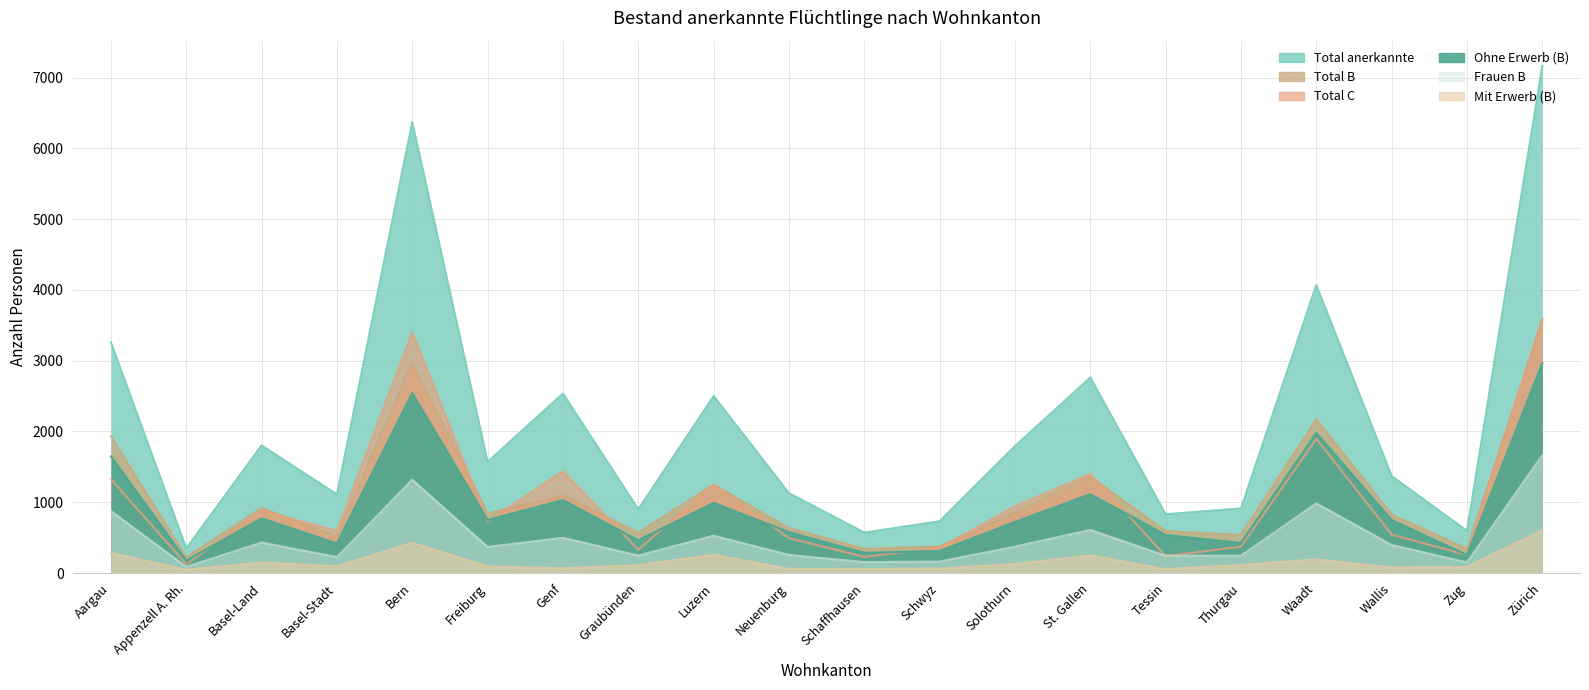

What is the difference between the highest and lowest values at Neuenburg?

1069